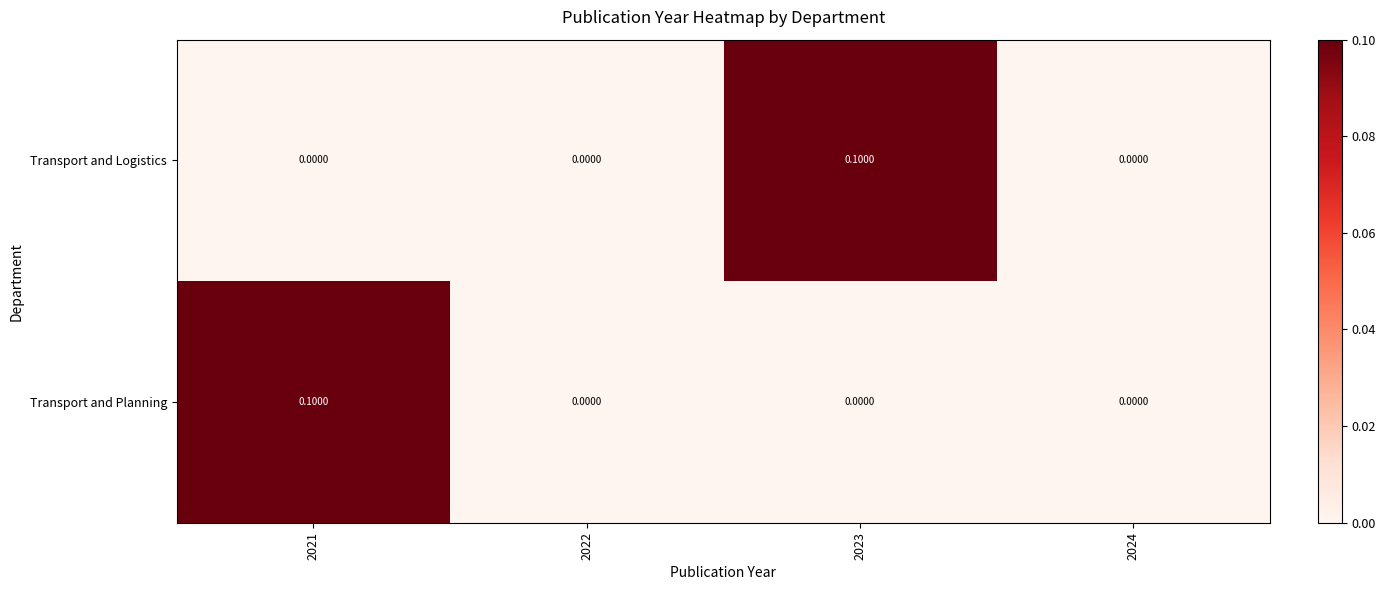

At 2021, list the series in order from largest to smallest.

Transport and Planning, Transport and Logistics